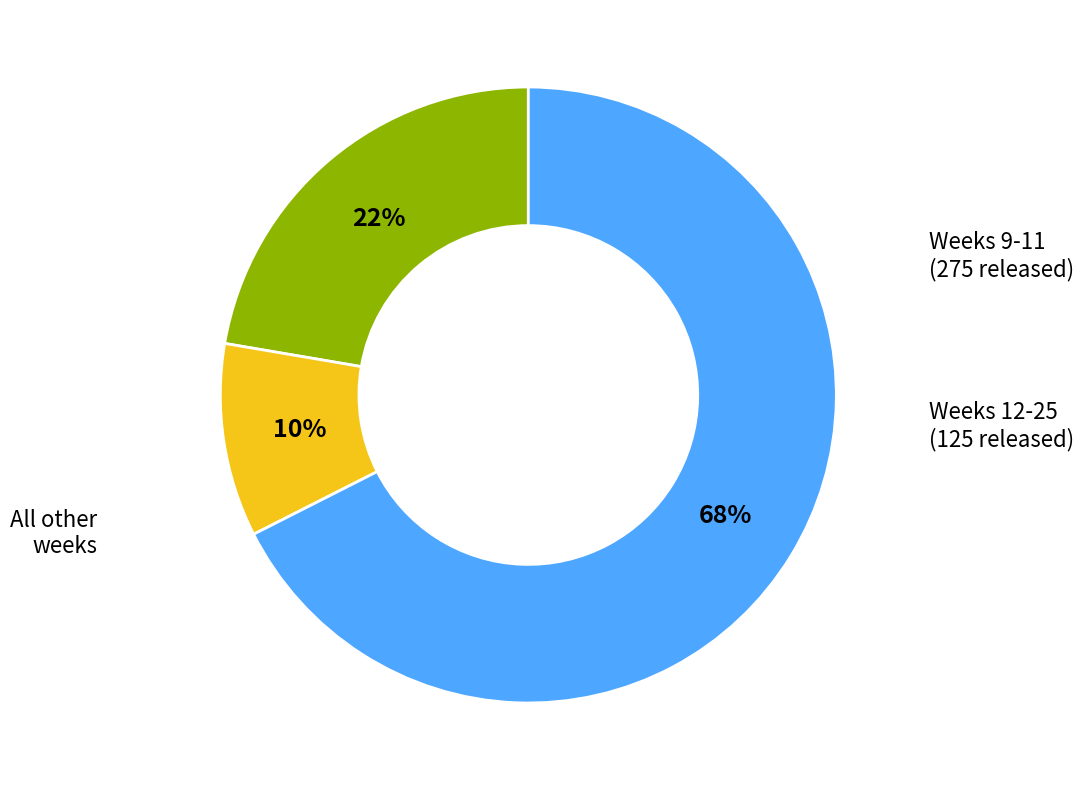

Is there a majority slice in this chart?

Yes